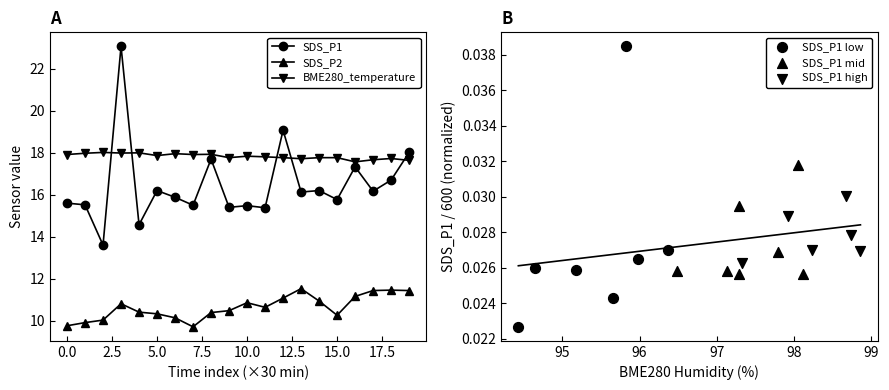

At how many categories does at least one series exceed 20?

1